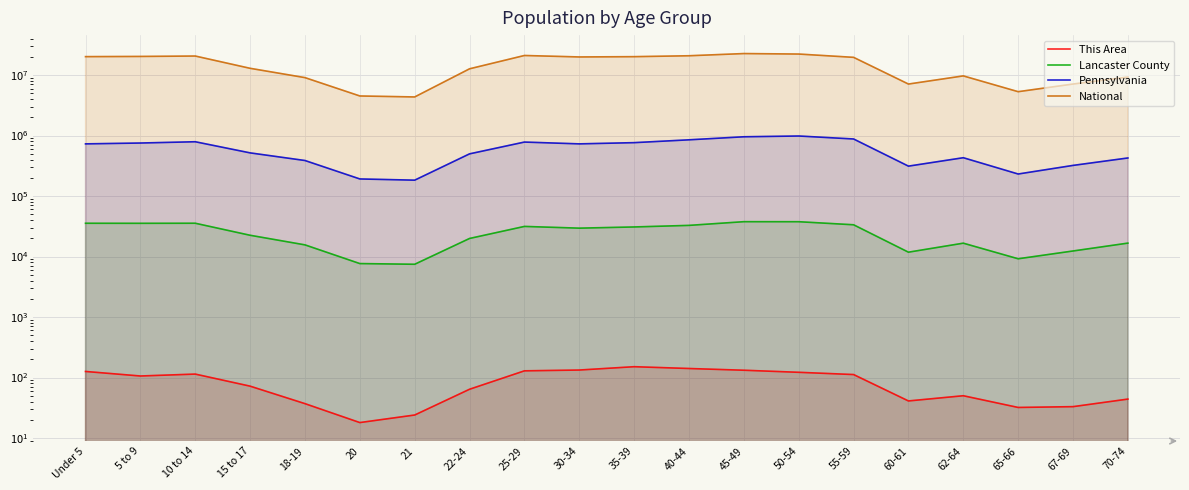

What is the average value of the Pennsylvania series?

586130